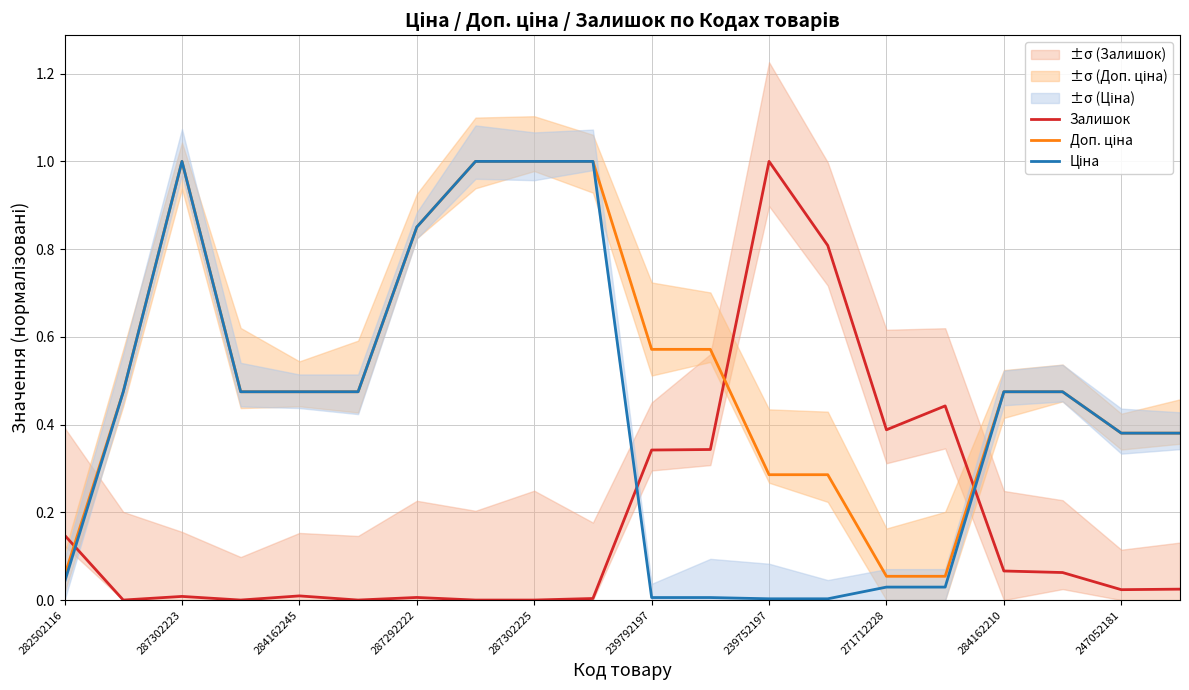

At how many categories does at least one series exceed 0?

20